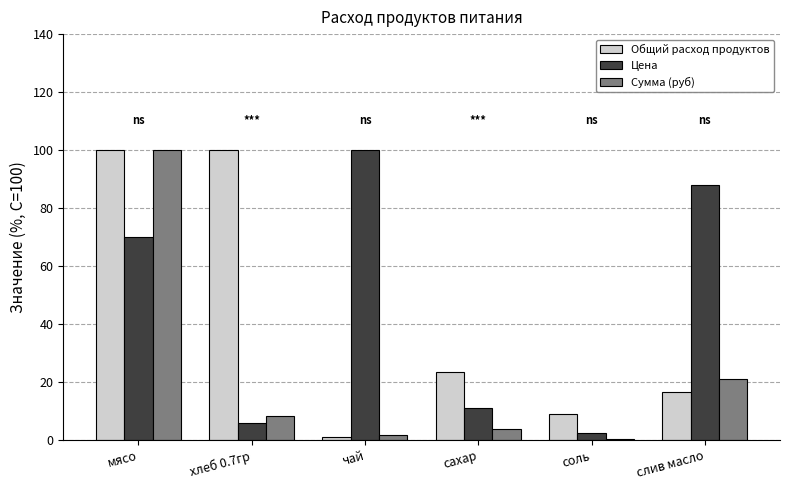

Which series changed the most between чай and сахар?

Цена